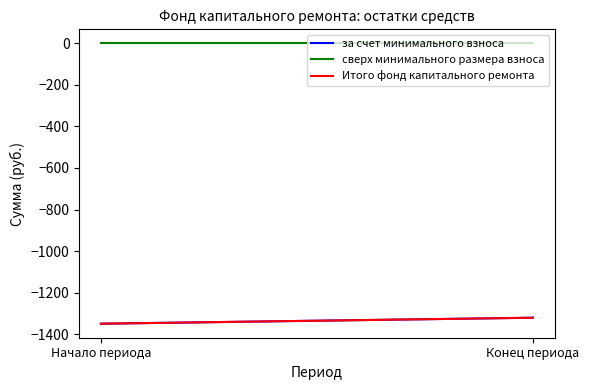

What is the total value across all series at Конец периода?

-2642.0